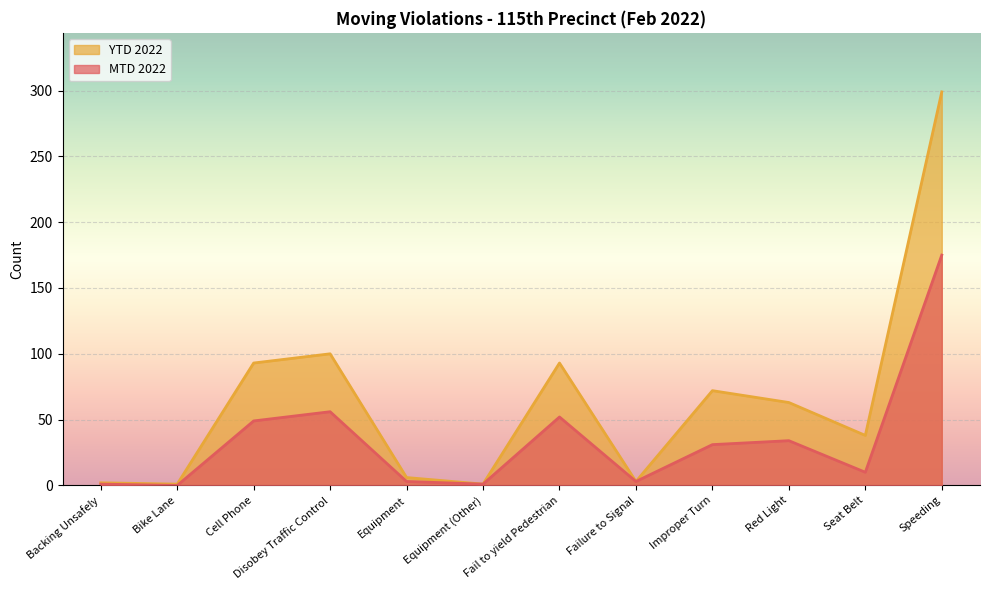

At which category is the sum across all series the highest?

Speeding